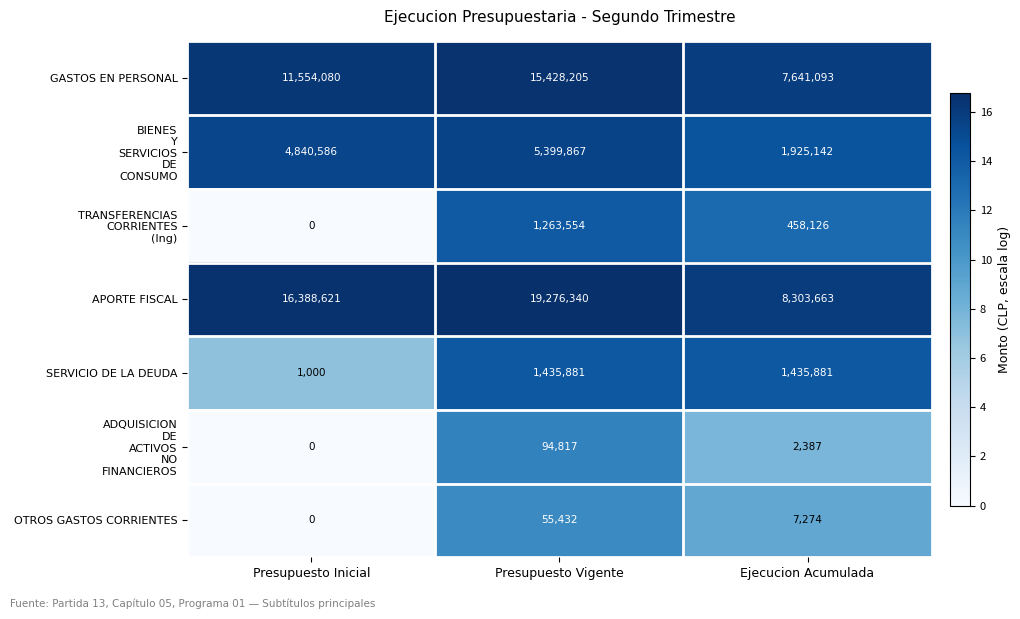

What is the average value of the GASTOS EN PERSONAL series?

11541126